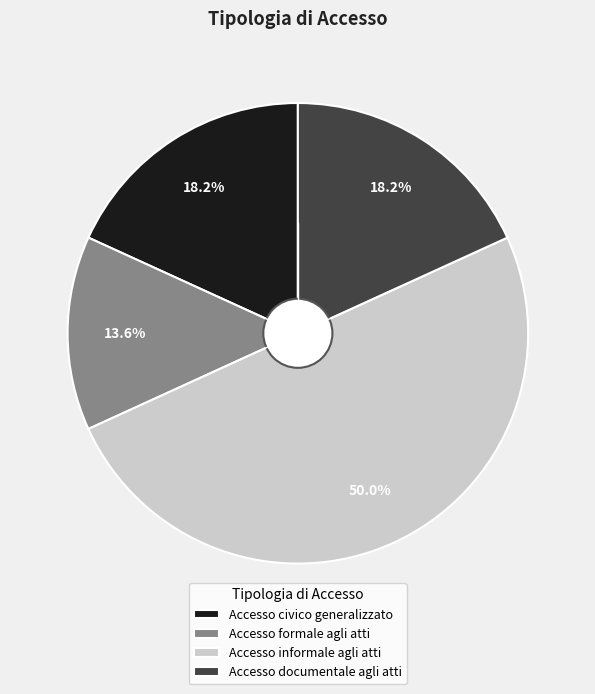

What percentage is the Accesso civico generalizzato slice, to the nearest percent?

18%